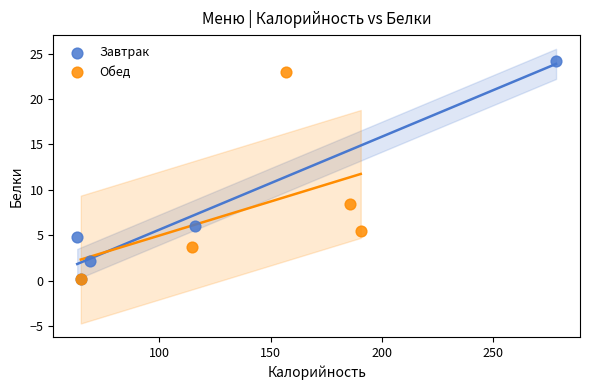

Which series contains the highest Y value?

Завтрак